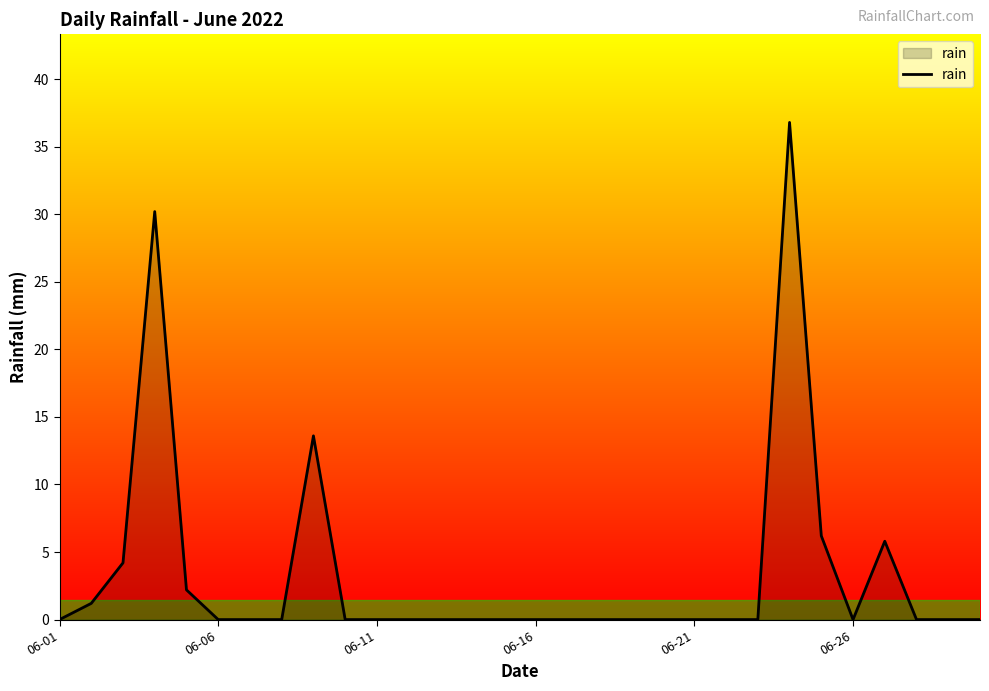

What is the difference between the maximum and minimum values?

36.8